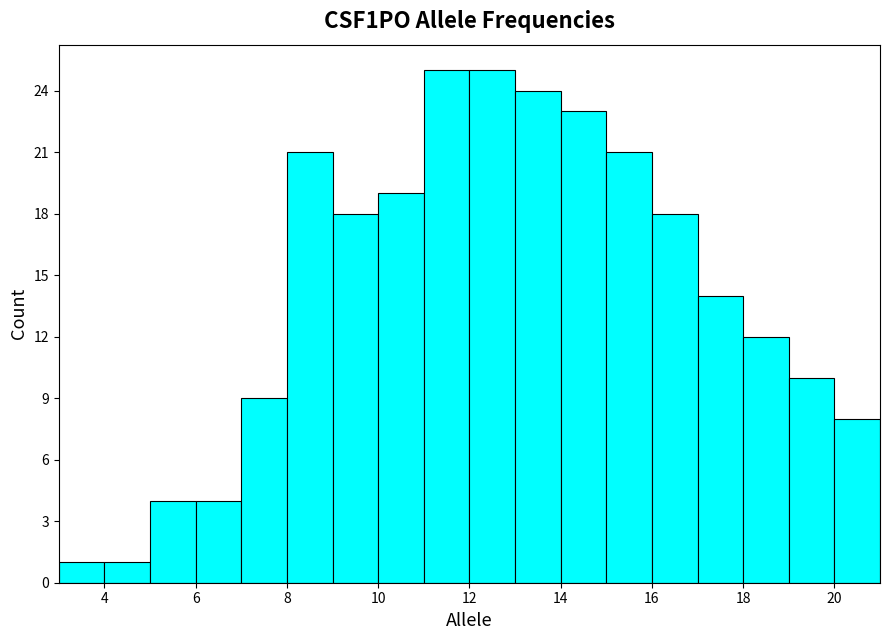

Reading left to right, list every bar in this chart as the range it spans on the x-axis followed by its height. The values are not printed on the chart, so give them approximately, as read against the axis.

3 to 4: 1
4 to 5: 1
5 to 6: 4
6 to 7: 4
7 to 8: 9
8 to 9: 21
9 to 10: 18
10 to 11: 19
11 to 12: 25
12 to 13: 25
13 to 14: 24
14 to 15: 23
15 to 16: 21
16 to 17: 18
17 to 18: 14
18 to 19: 12
19 to 20: 10
20 to 21: 8